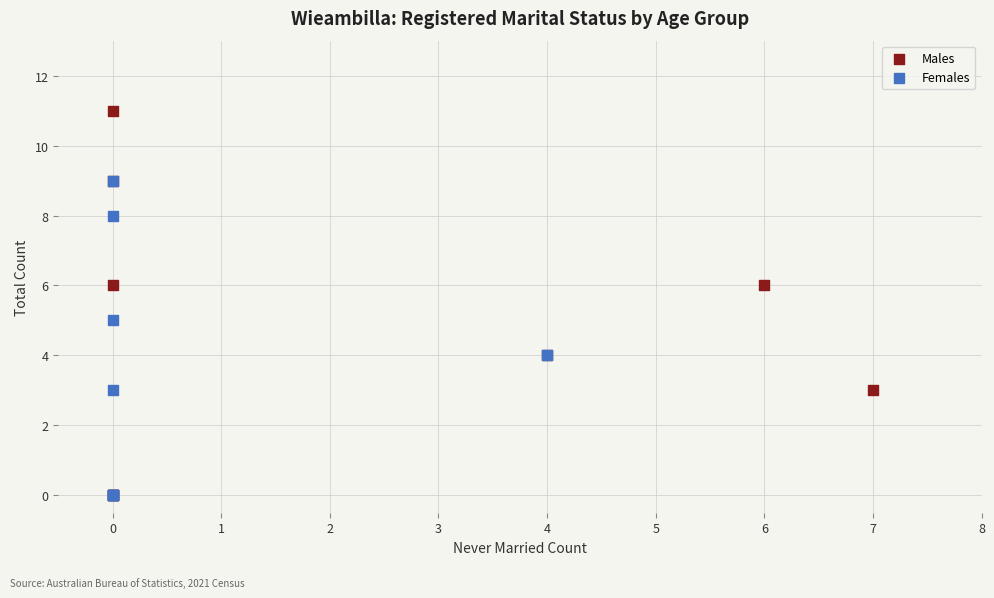

Which series has the widest spread of Y values?

Males